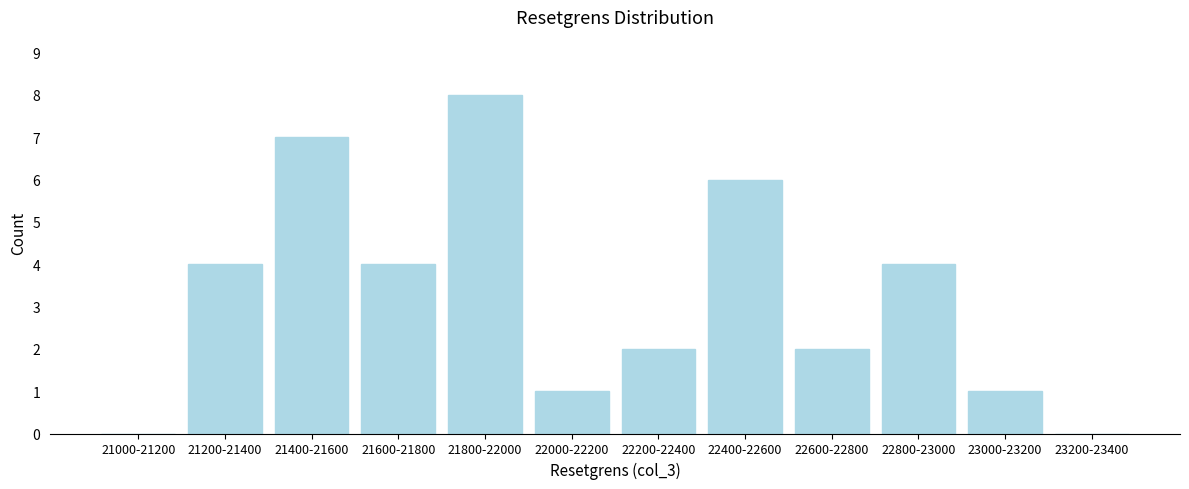

Reading left to right, transcribe all the data shown in this chart.

21000-21200=0	21200-21400=4	21400-21600=7	21600-21800=4	21800-22000=8	22000-22200=1	22200-22400=2	22400-22600=6	22600-22800=2	22800-23000=4	23000-23200=1	23200-23400=0